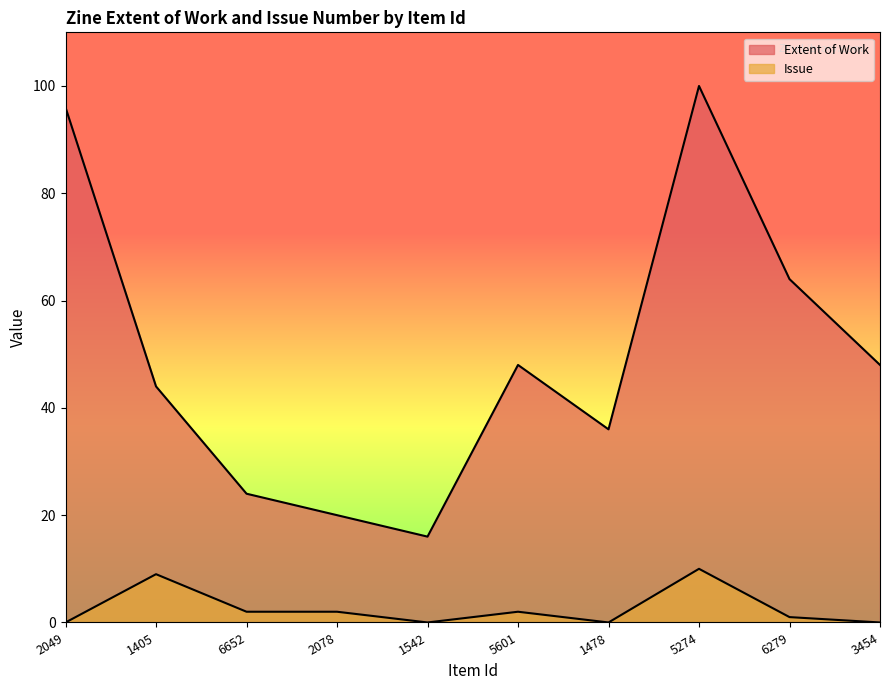

How many lines are shown in the chart?

2